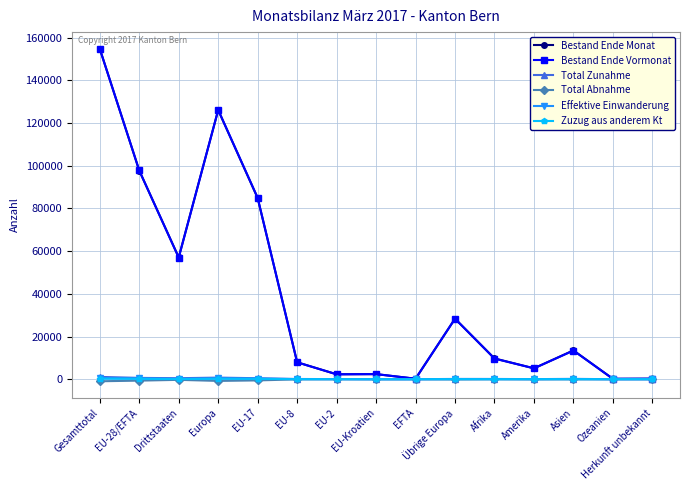

The Bestand Ende Vormonat series shows 11782 at Übrige Europa. True or false?

False